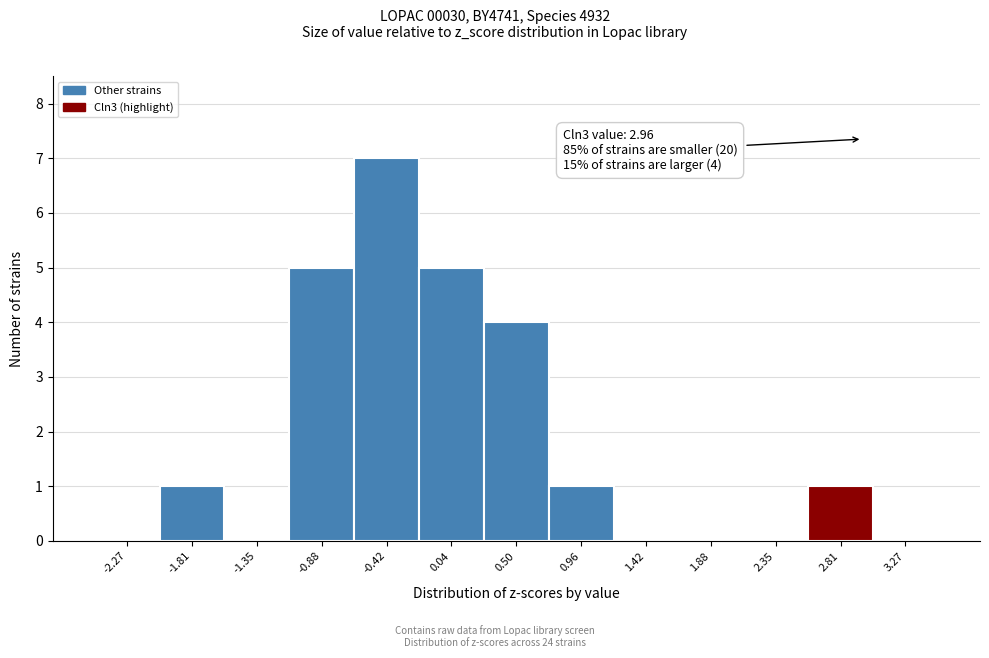

Over which range of the x-axis is the bar tallest?

-0.65 to -0.20